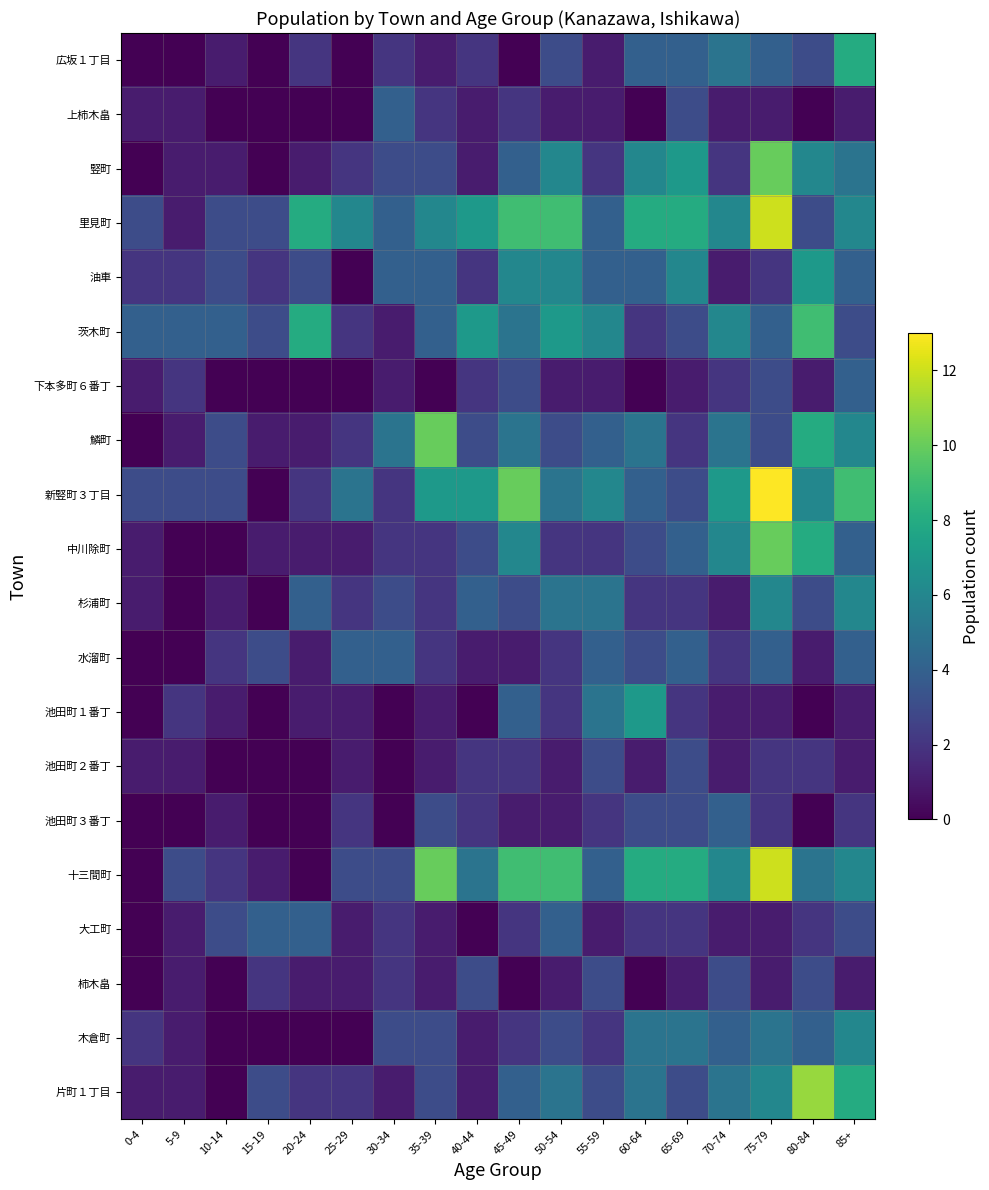

Rank the series by their maximum value, from lowest to highest.

池田町２番丁, 柿木畠, 上柿木畠, 下本多町６番丁, 水溜町, 池田町３番丁, 大工町, 杉浦町, 木倉町, 油車, 池田町１番丁, 広坂１丁目, 茨木町, 竪町, 鱗町, 中川除町, 片町１丁目, 里見町, 十三間町, 新竪町３丁目